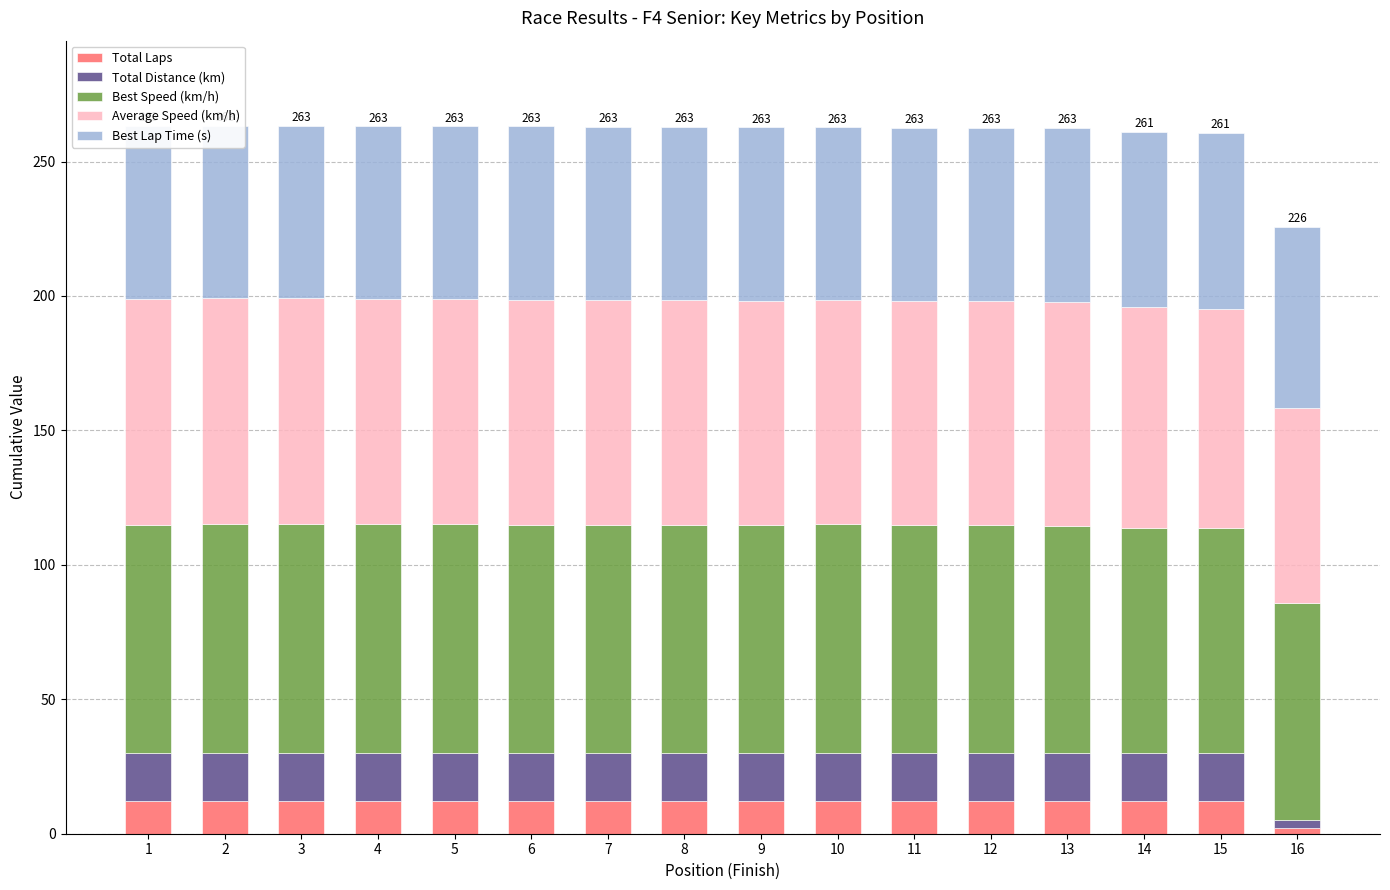

Reading left to right, extract all data points from this chart.

Total Laps: 12.0	12.0	12.0	12.0	12.0	12.0	12.0	12.0	12.0	12.0	12.0	12.0	12.0	12.0	12.0	2.0
Total Distance (km): 18.2	18.2	18.2	18.2	18.2	18.2	18.2	18.2	18.2	18.2	18.2	18.2	18.2	18.2	18.2	3.0
Best Speed (km/h): 84.8	85.0	85.0	84.8	84.9	84.7	84.7	84.8	84.6	84.9	84.5	84.5	84.3	83.6	83.4	80.8
Average Speed (km/h): 83.9	83.9	83.8	83.8	83.8	83.7	83.6	83.5	83.5	83.4	83.3	83.3	83.3	82.0	81.7	72.3
Best Lap Time (s): 64.4	64.2	64.2	64.4	64.3	64.5	64.5	64.4	64.6	64.3	64.7	64.6	64.8	65.4	65.5	67.6